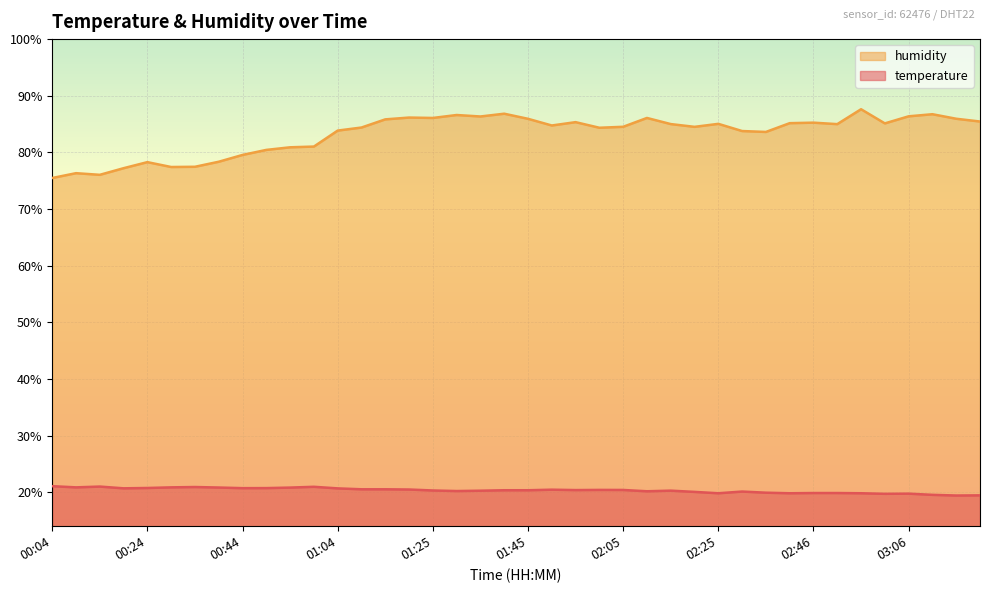

What position from the left is 02:30?

30